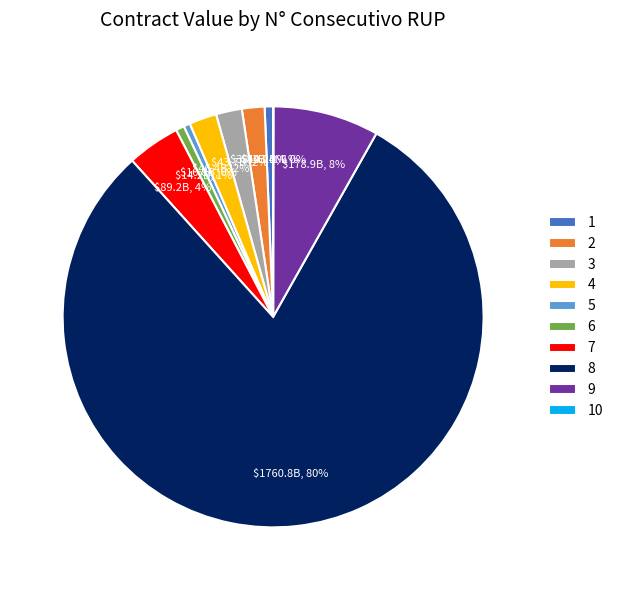

Which slice is the largest?

8